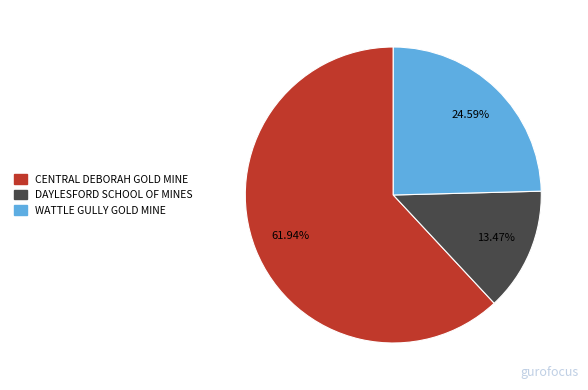

What is the ratio of the value at DAYLESFORD SCHOOL OF MINES to the value at WATTLE GULLY GOLD MINE?

0.5